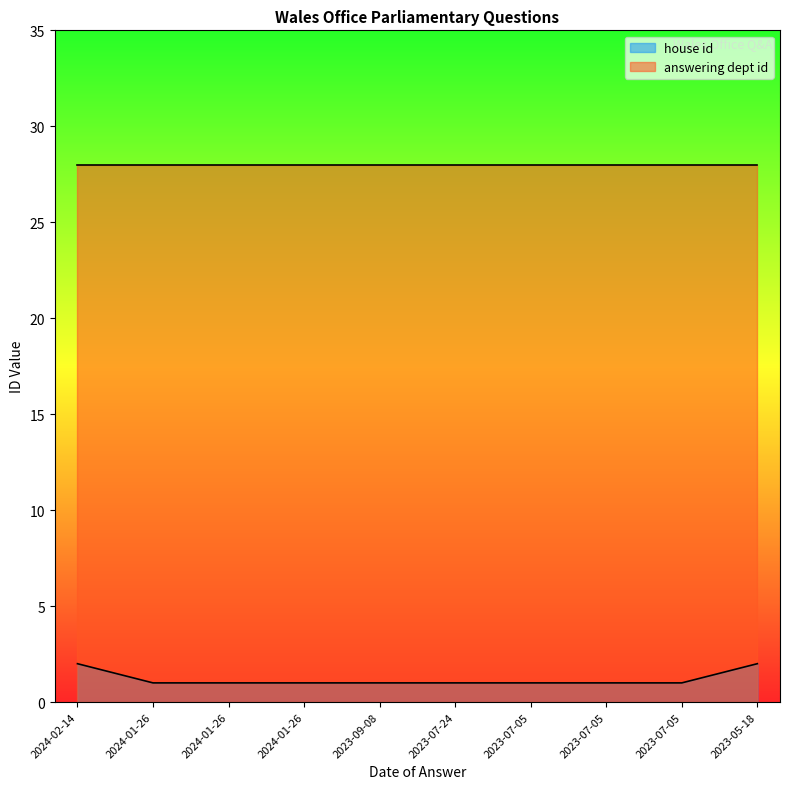

What is the label of the 3rd point from the left?

2024-01-26